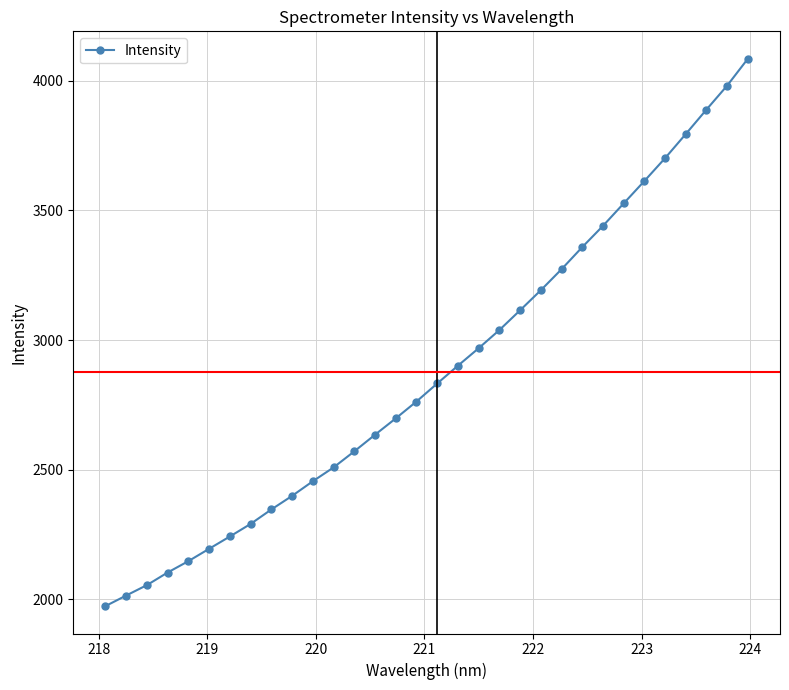

What is the difference between the maximum and minimum values?

2110.8